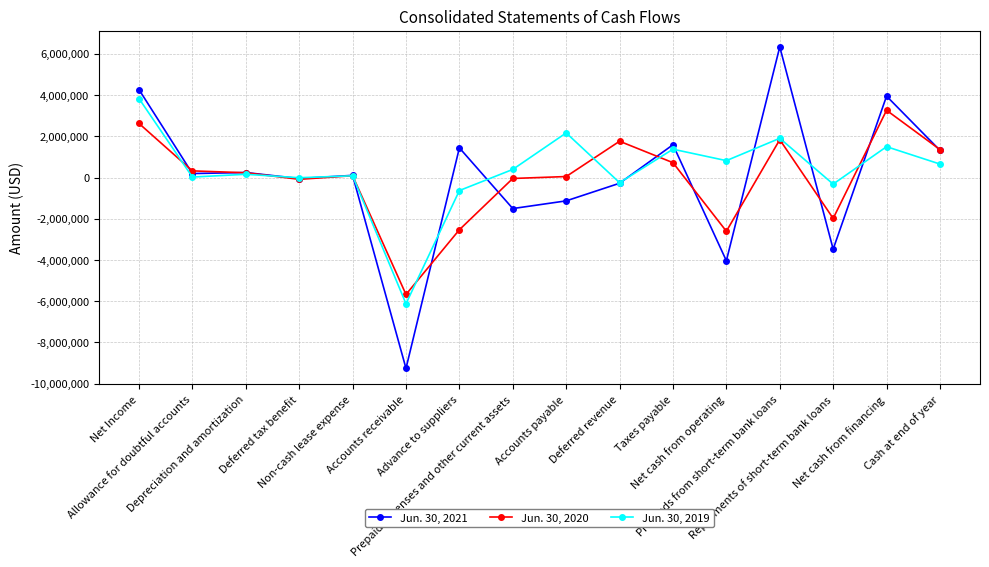

True or false: Jun. 30, 2020 and Jun. 30, 2019 intersect in this chart.

True